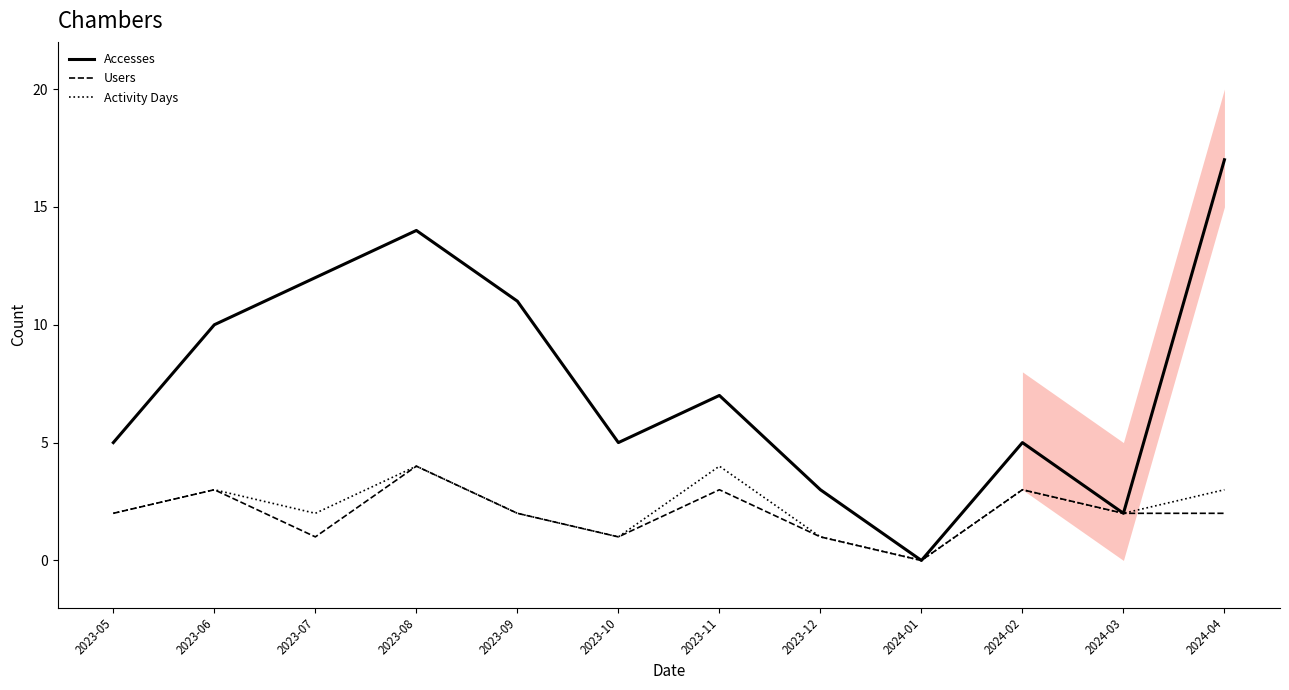

What is the difference between the Activity Days values at 2023-07 and 2023-08?

2